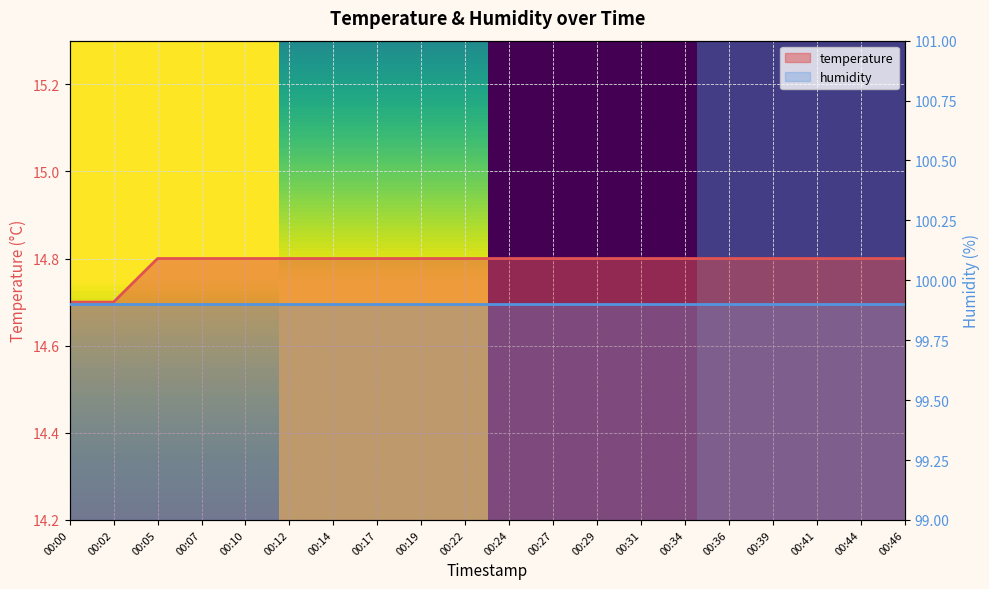

Rank the categories by value from lowest to highest.

00:00, 00:02, 00:05, 00:07, 00:10, 00:12, 00:14, 00:17, 00:19, 00:22, 00:24, 00:27, 00:29, 00:31, 00:34, 00:36, 00:39, 00:41, 00:44, 00:46